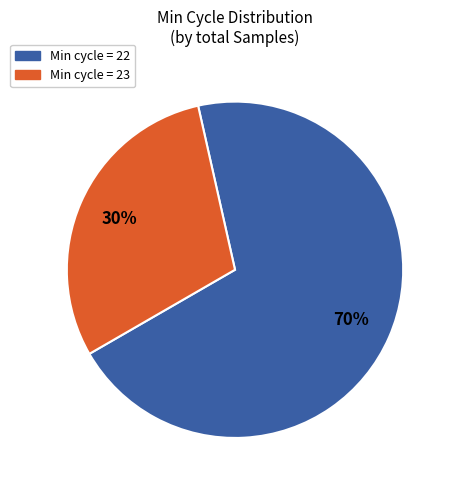

Is it true that Min cycle = 22 is 79% of the pie?

False